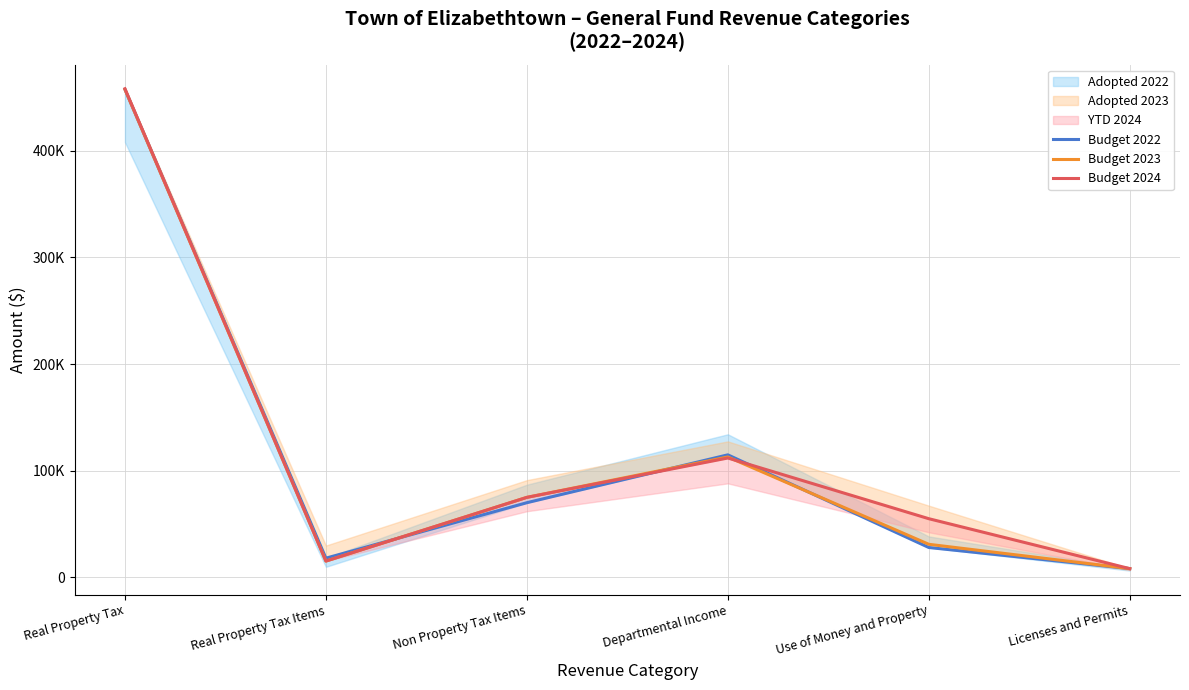

At which category is the sum across all series the highest?

Real Property Tax